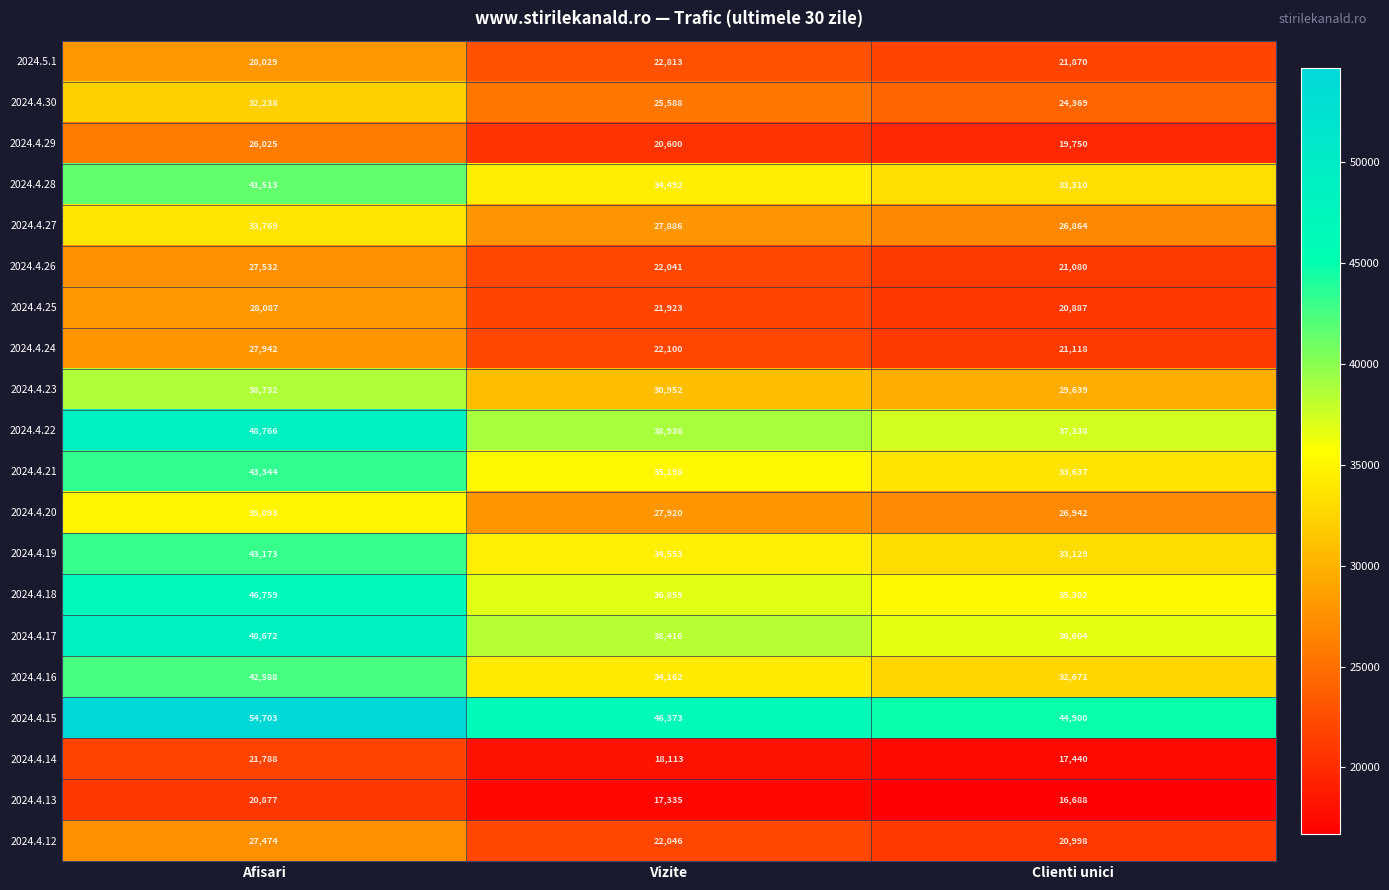

The value of 2024.4.24 at Afisari is 48440. True or false?

False